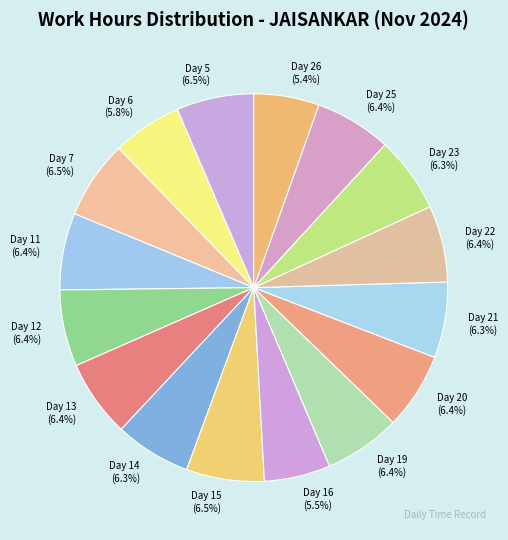

What is the ratio of the value at Day 6 (5.8%) to the value at Day 14 (6.3%)?

0.9